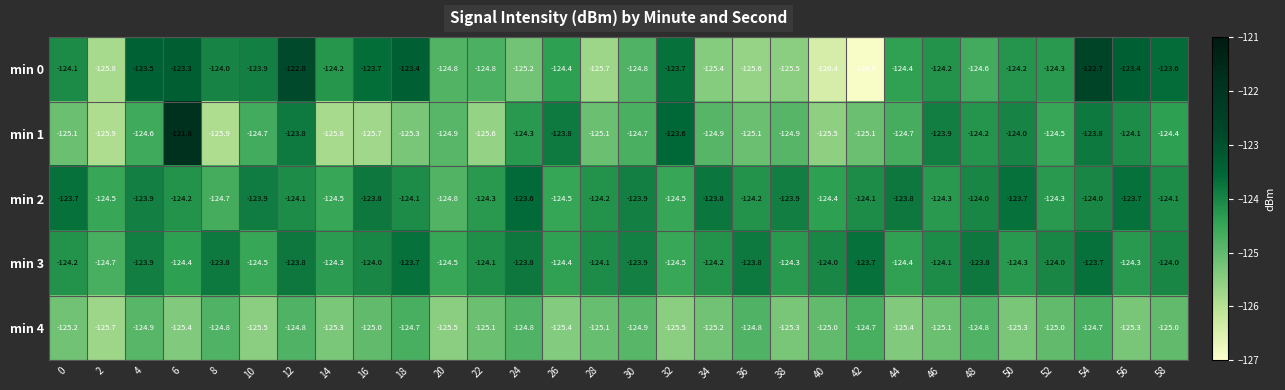

What is the sum of all min 3 values?

-3723.2